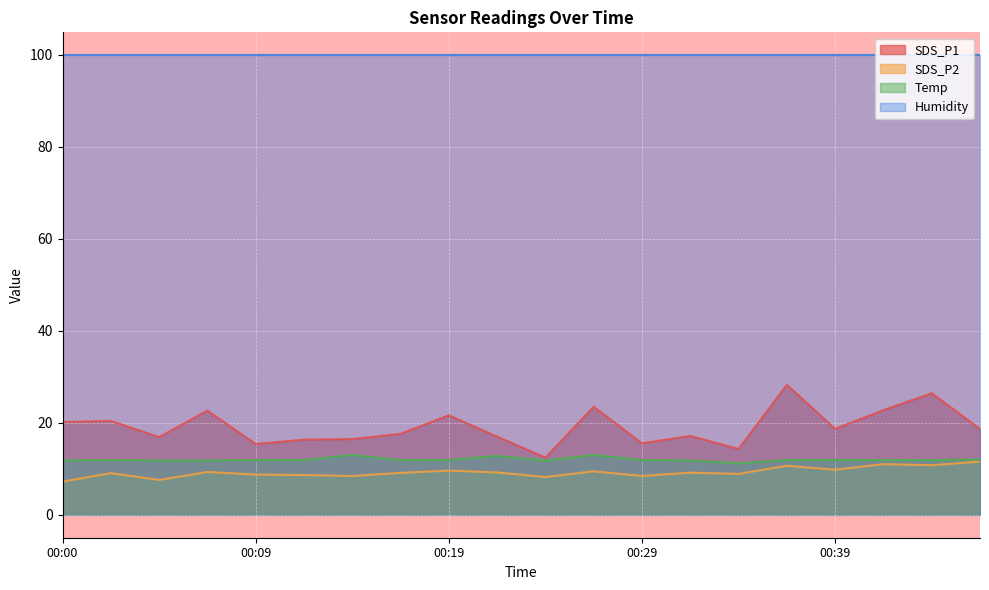

In SDS_P2, how many points are lower than both neighbors (excluding endpoints)?

7